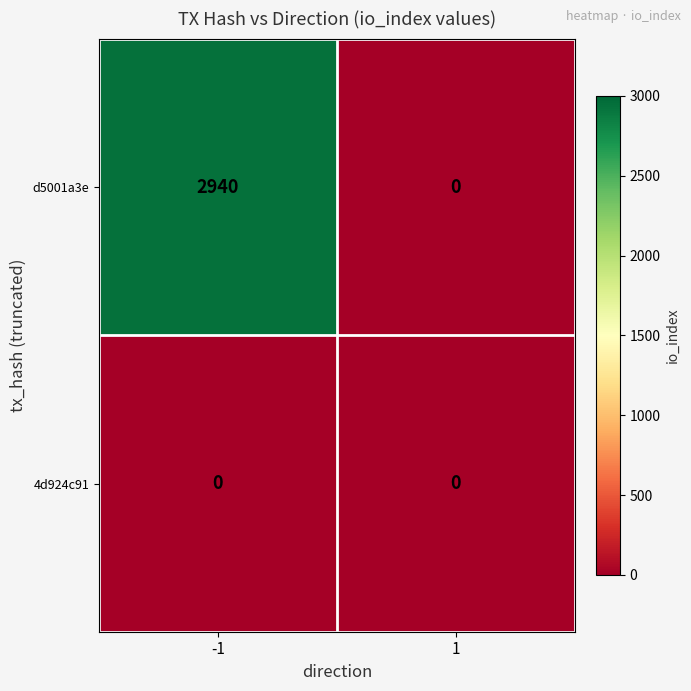

How many data points does each series have?

2